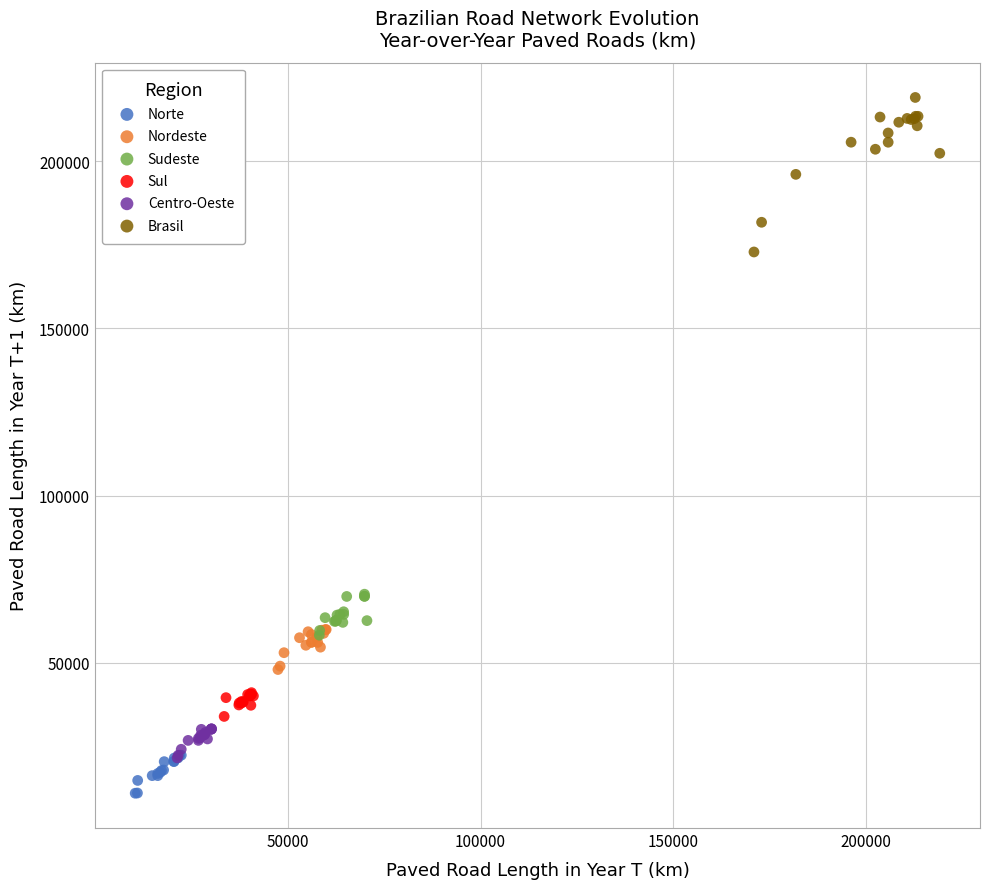

Which series reaches the minimum Y coordinate?

Norte